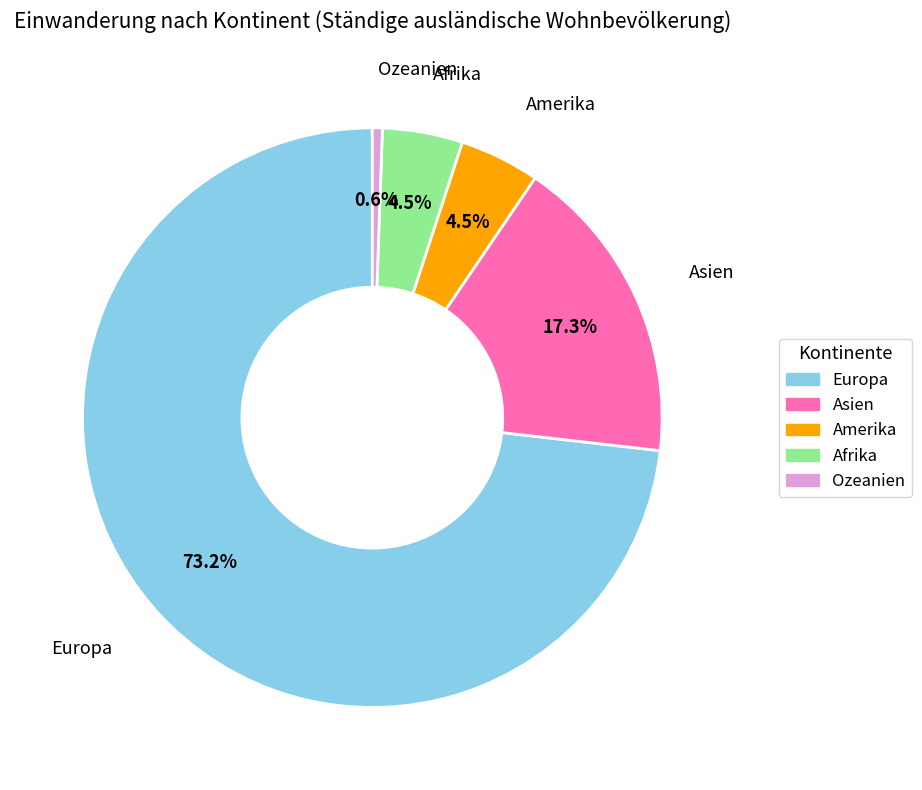

Do Asien and Europa together represent more than half of the pie?

Yes